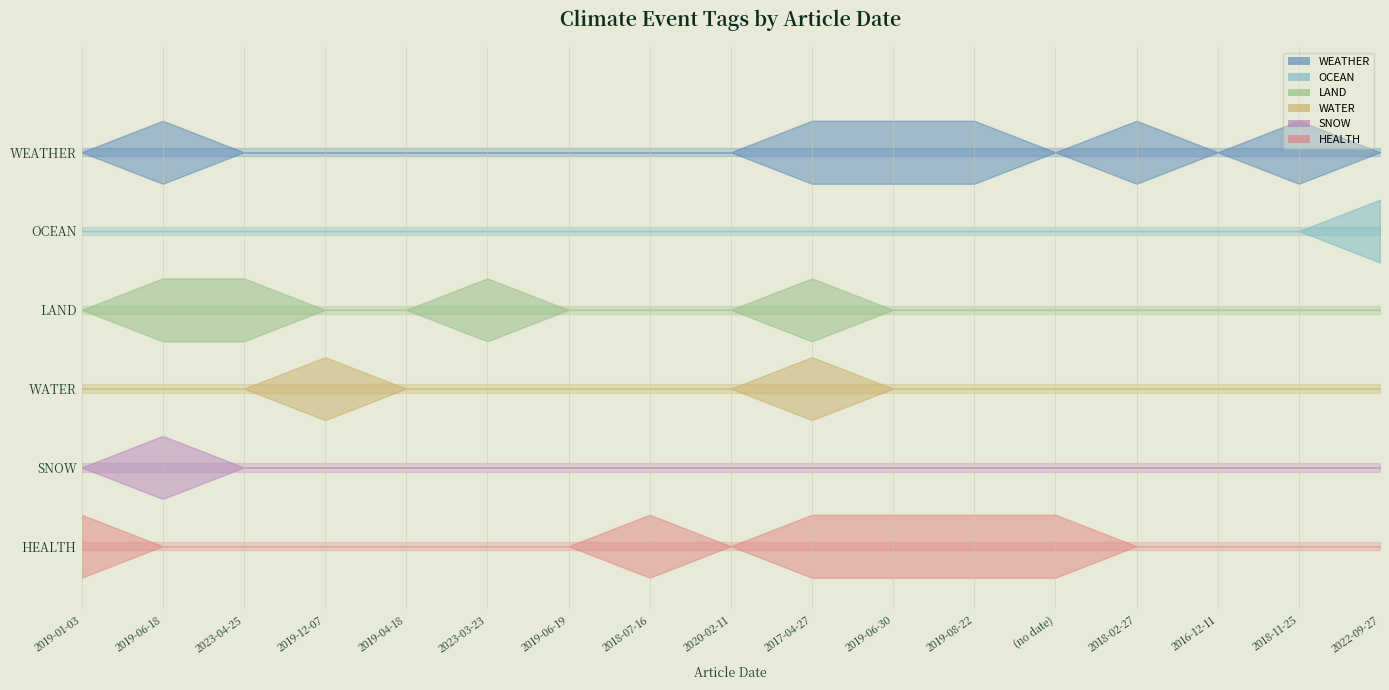

Which series has the widest spread of values?

WEATHER